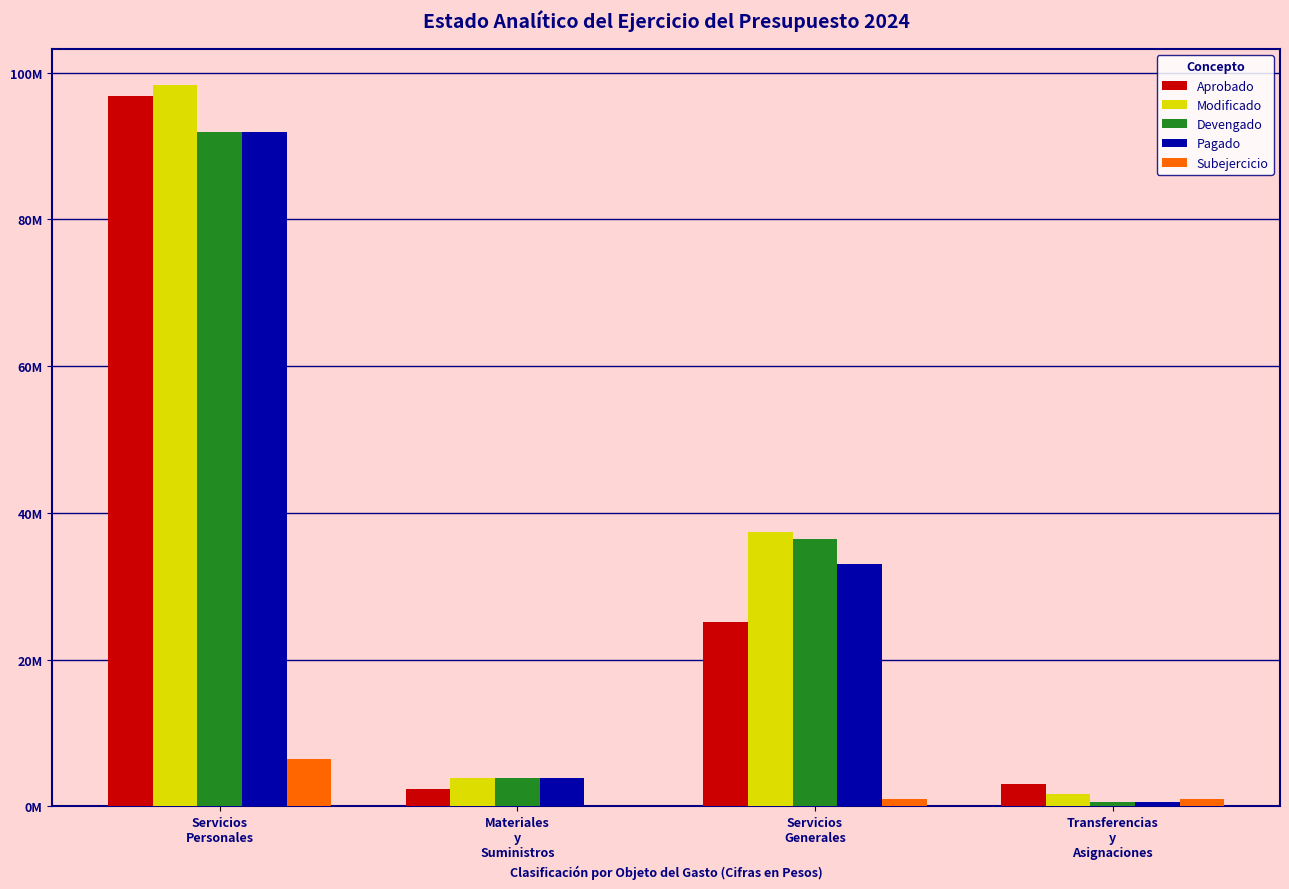

What is the label of the 3rd bar from the right?

Materiales
y
Suministros